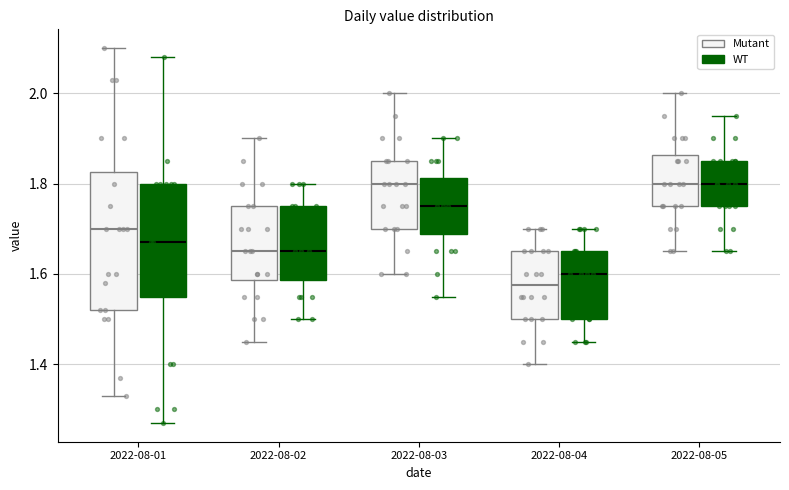

Reading left to right, transcribe this box plot: for each box, give where its median line is, the range the box spans, and where its two whiskers end, as read against the y-axis. The values are not printed on the chart, so give them approximately, as read against the axis.

2022-08-01 (Mutant): median 1.70, box 1.52 to 1.82, whiskers 1.34 to 2.10
2022-08-01 (WT): median 1.68, box 1.56 to 1.80, whiskers 1.28 to 2.08
2022-08-02 (Mutant): median 1.66, box 1.58 to 1.76, whiskers 1.46 to 1.90
2022-08-02 (WT): median 1.66, box 1.58 to 1.76, whiskers 1.50 to 1.80
2022-08-03 (Mutant): median 1.80, box 1.70 to 1.86, whiskers 1.60 to 2.00
2022-08-03 (WT): median 1.76, box 1.68 to 1.82, whiskers 1.56 to 1.90
2022-08-04 (Mutant): median 1.58, box 1.50 to 1.66, whiskers 1.40 to 1.70
2022-08-04 (WT): median 1.60, box 1.50 to 1.66, whiskers 1.46 to 1.70
2022-08-05 (Mutant): median 1.80, box 1.76 to 1.86, whiskers 1.66 to 2.00
2022-08-05 (WT): median 1.80, box 1.76 to 1.86, whiskers 1.66 to 1.96